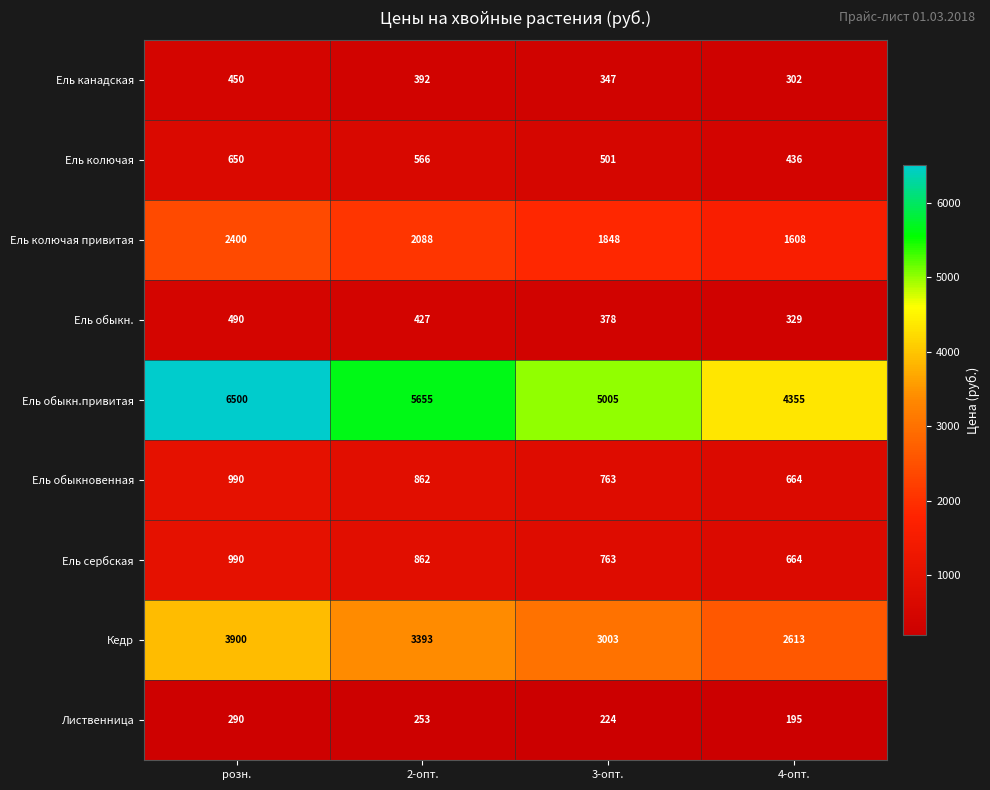

True or false: Лиственница has a value of 88 at 2-опт..

False